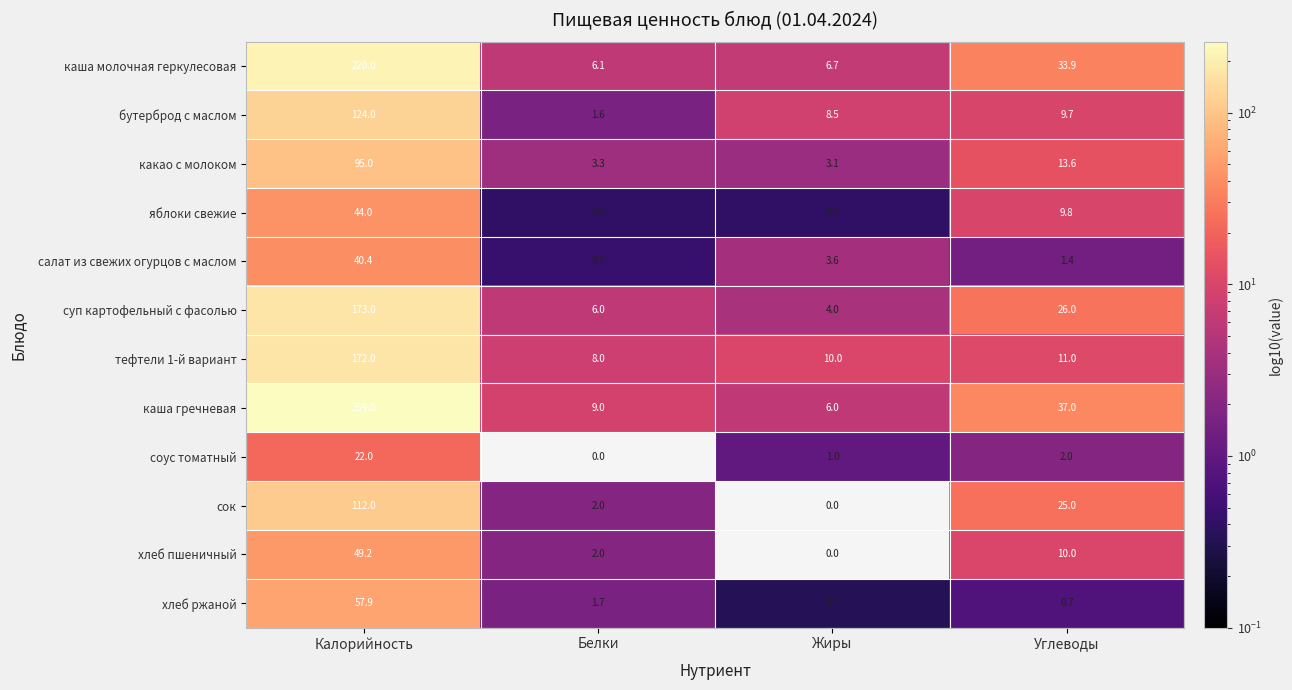

True or false: суп картофельный с фасолью has a value of 26.0 at Углеводы.

True